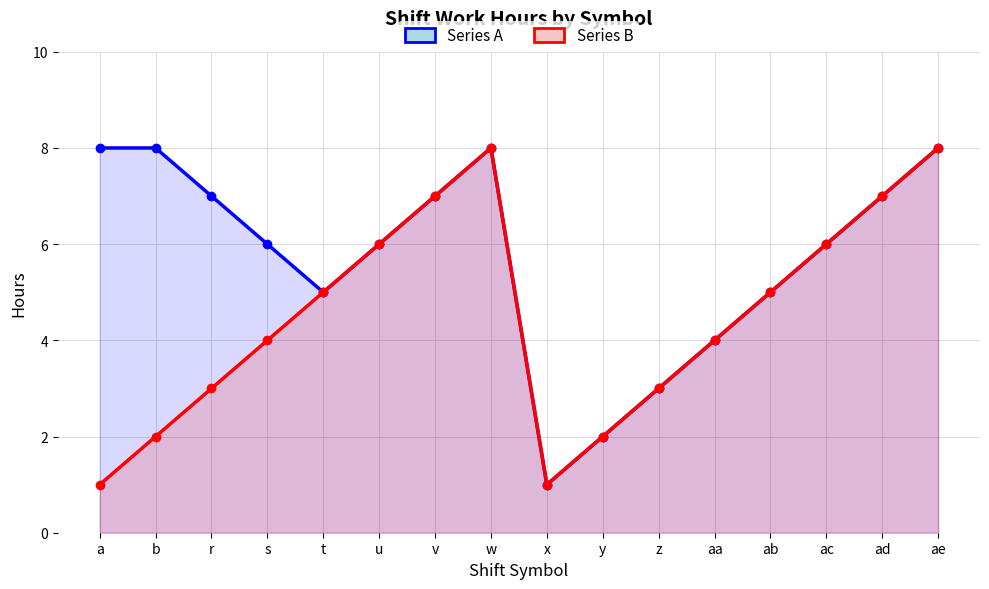

What is the lowest value of the Series A series?

1